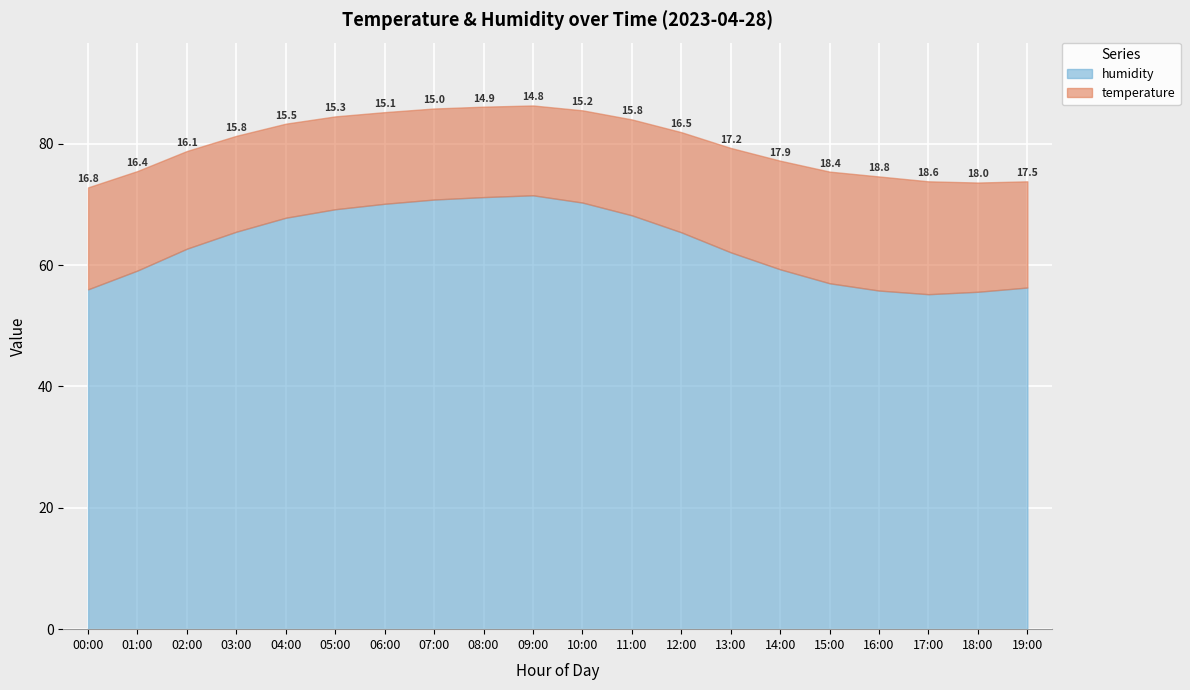

What is the difference between the second highest and second lowest values in the temperature series?

3.7